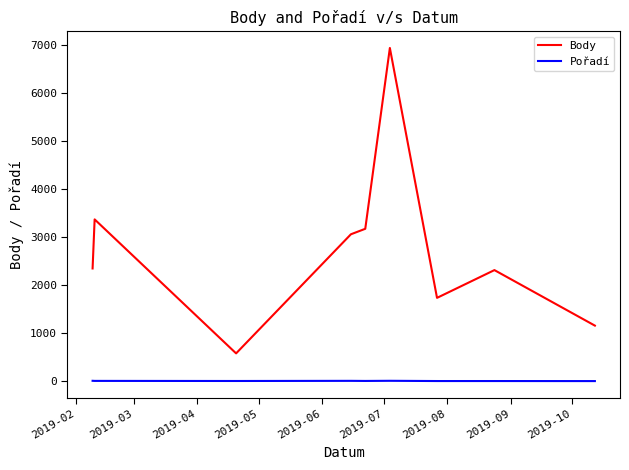

What is the highest value of the Pořadí series?

7